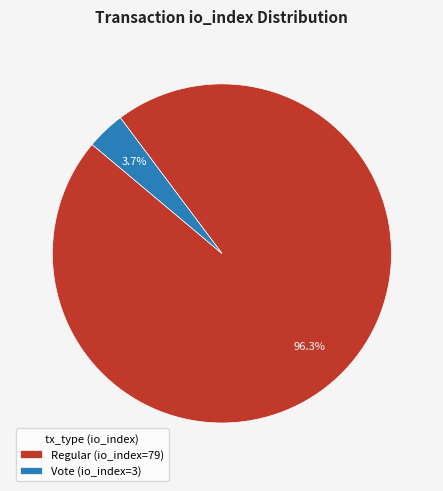

To the nearest percent, what is the average slice percentage?

50%